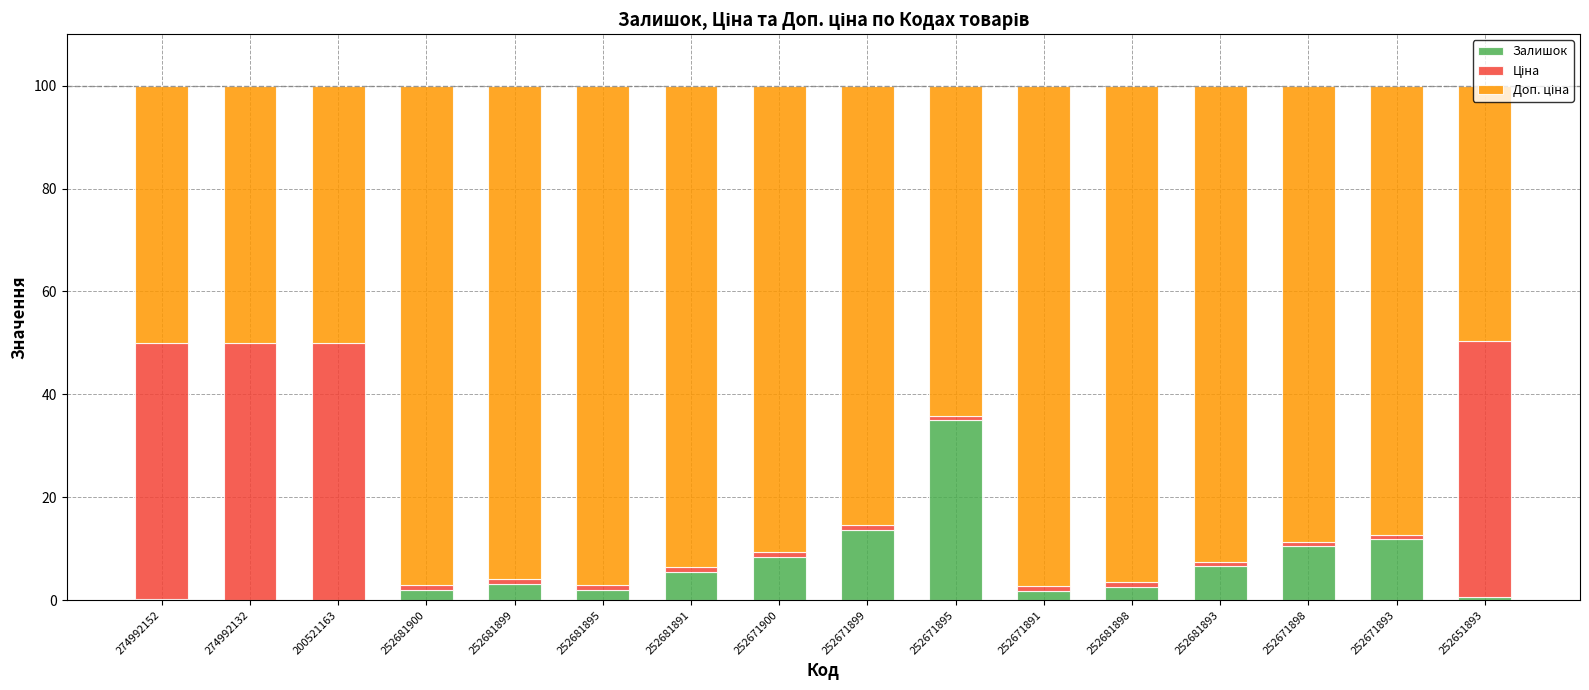

The Залишок series shows 3.2 at 252681899. True or false?

True